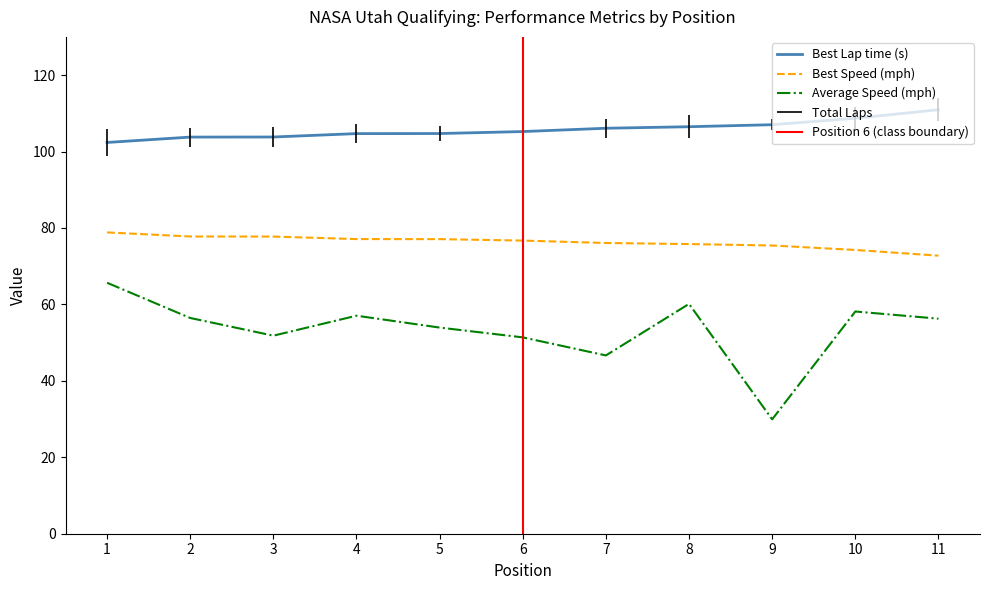

What is the maximum value shown in the chart?

110.9